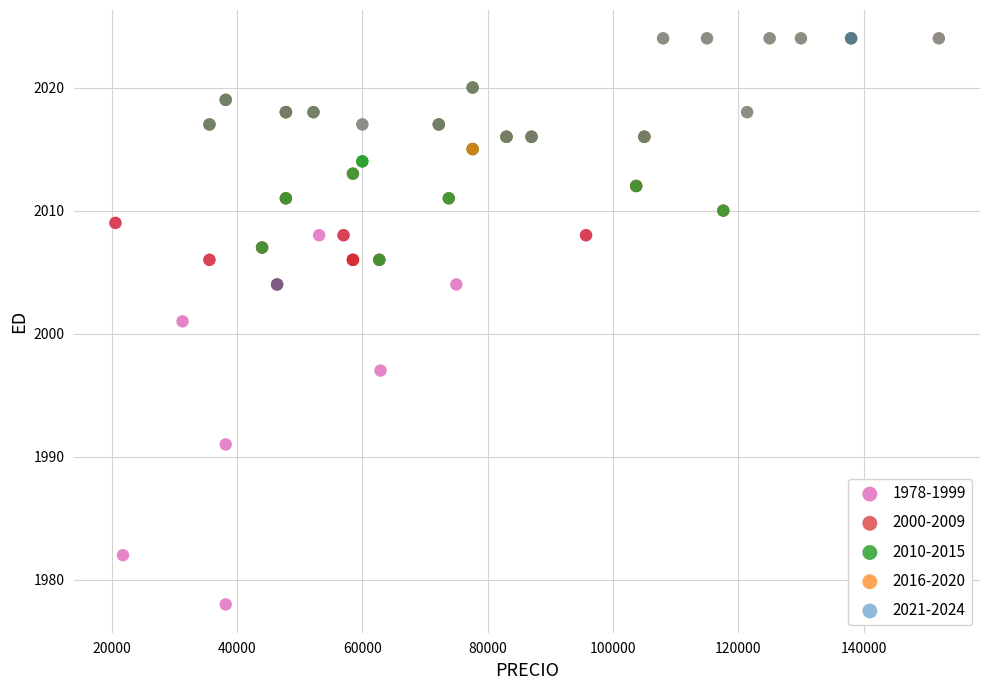

Which series has the largest Y range (max minus min)?

1978-1999